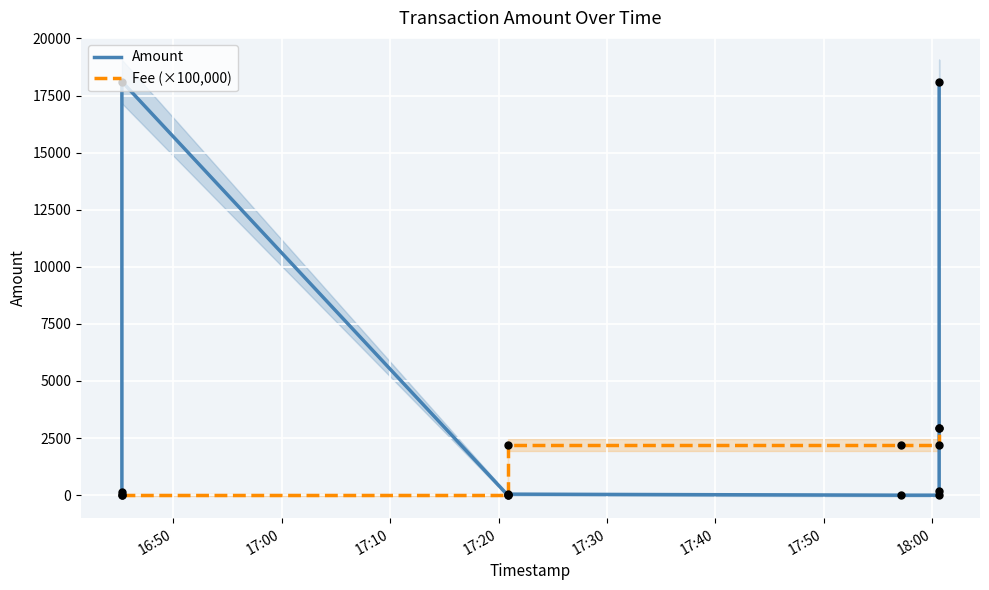

Which series has the widest spread of Y values?

Amount